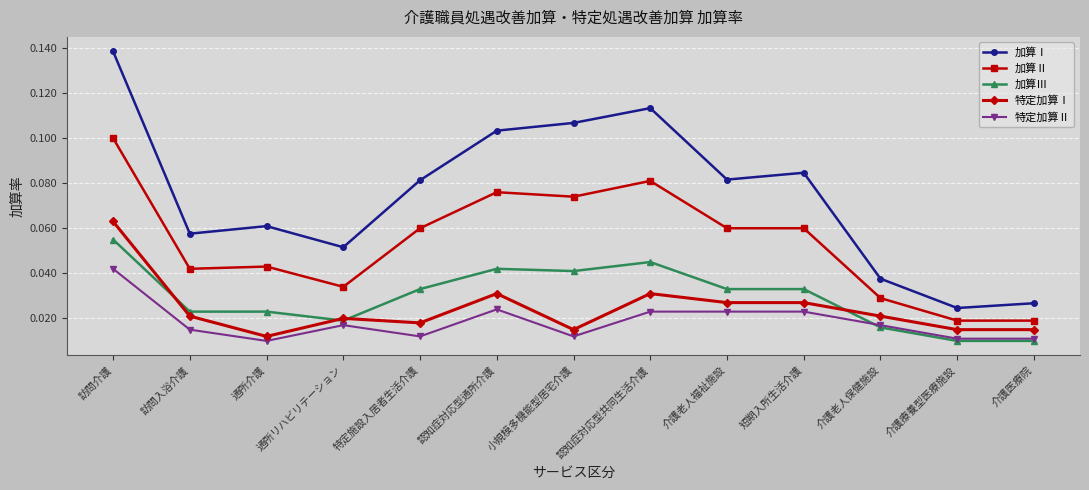

Is it true that 加算Ⅰ equals 0.0 at 認知症対応型通所介護?

False